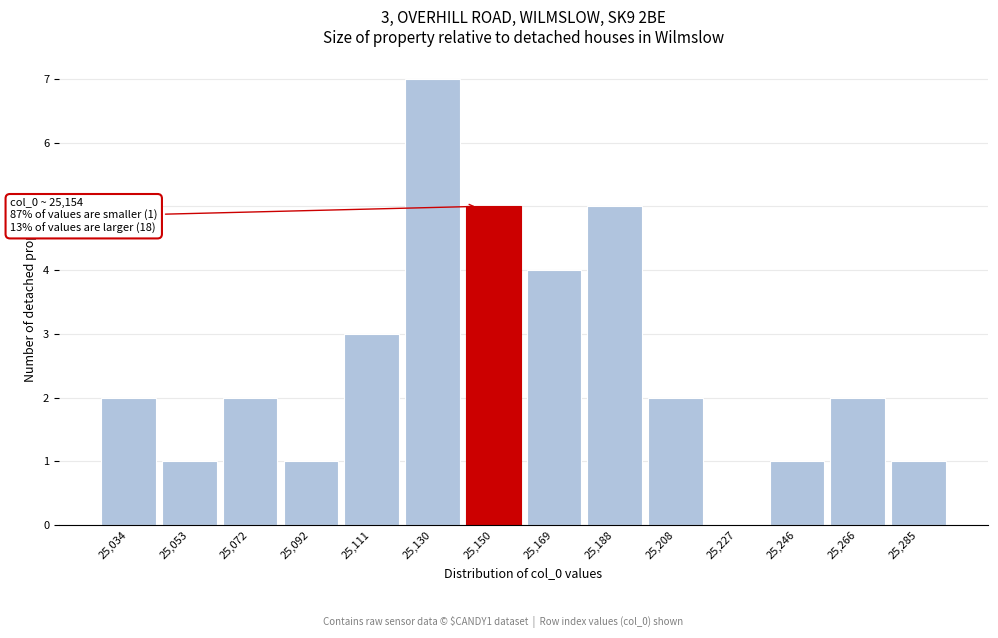

Reading right to left, extract all data points from this chart.

25,285=1	25,266=2	25,246=1	25,227=0	25,208=2	25,188=5	25,169=4	25,150=5	25,130=7	25,111=3	25,092=1	25,072=2	25,053=1	25,034=2